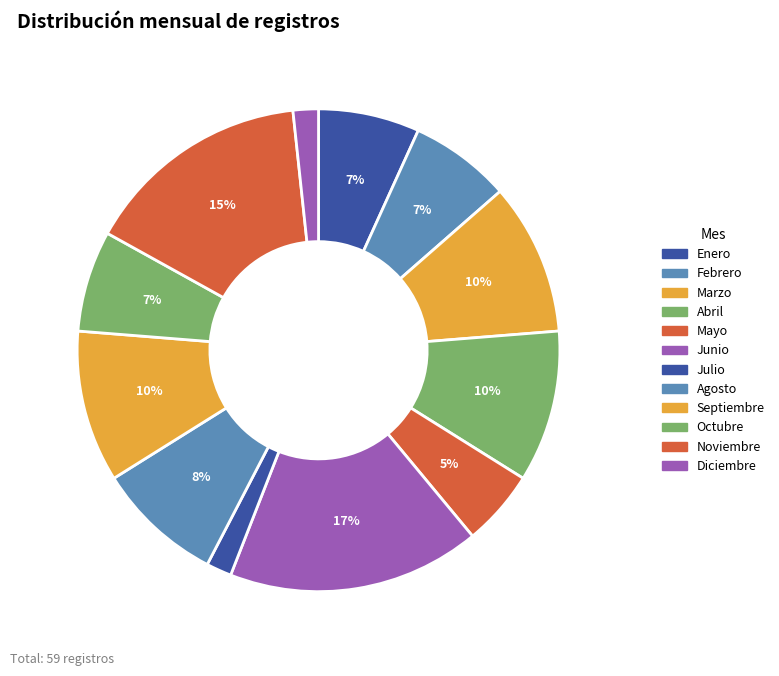

Which has a higher value, Noviembre or Diciembre?

Noviembre